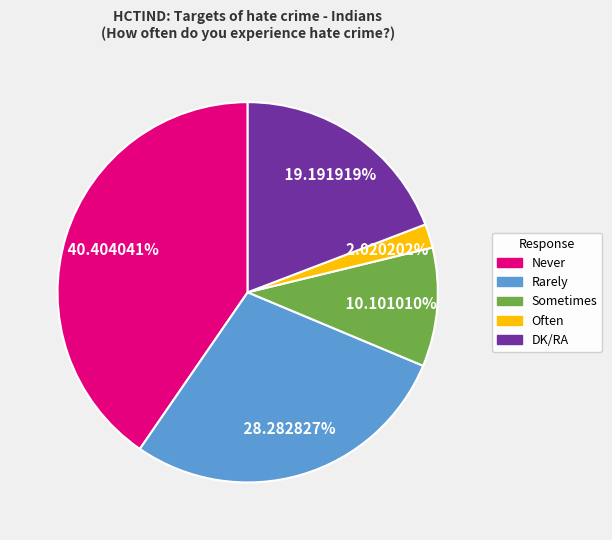

Does any single category account for the majority?

No